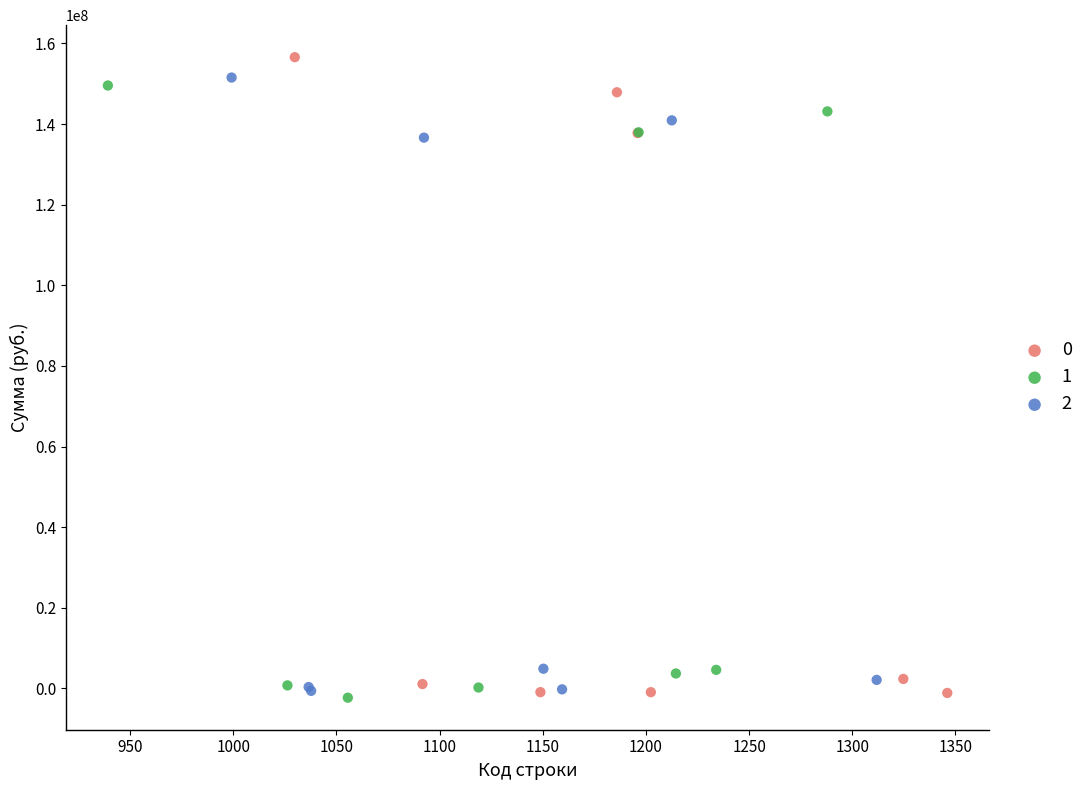

What are all the series names shown in the legend?

0, 1, 2